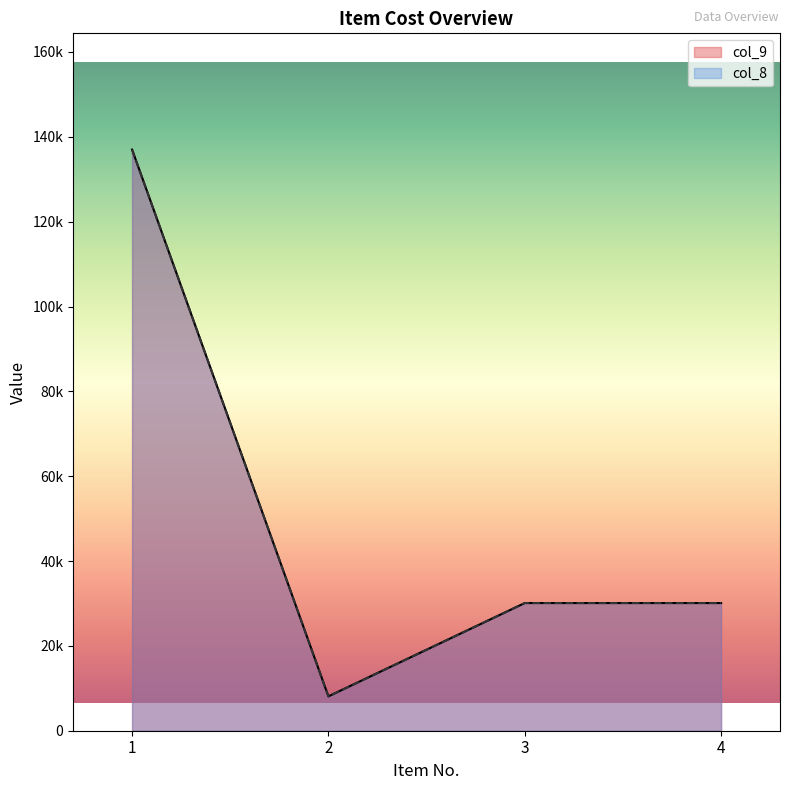

Reading right to left, transcribe all the data shown in this chart.

col_9: 4=30100	3=30100	2=8100	1=137000
col_8: 4=30100	3=30100	2=8100	1=137000